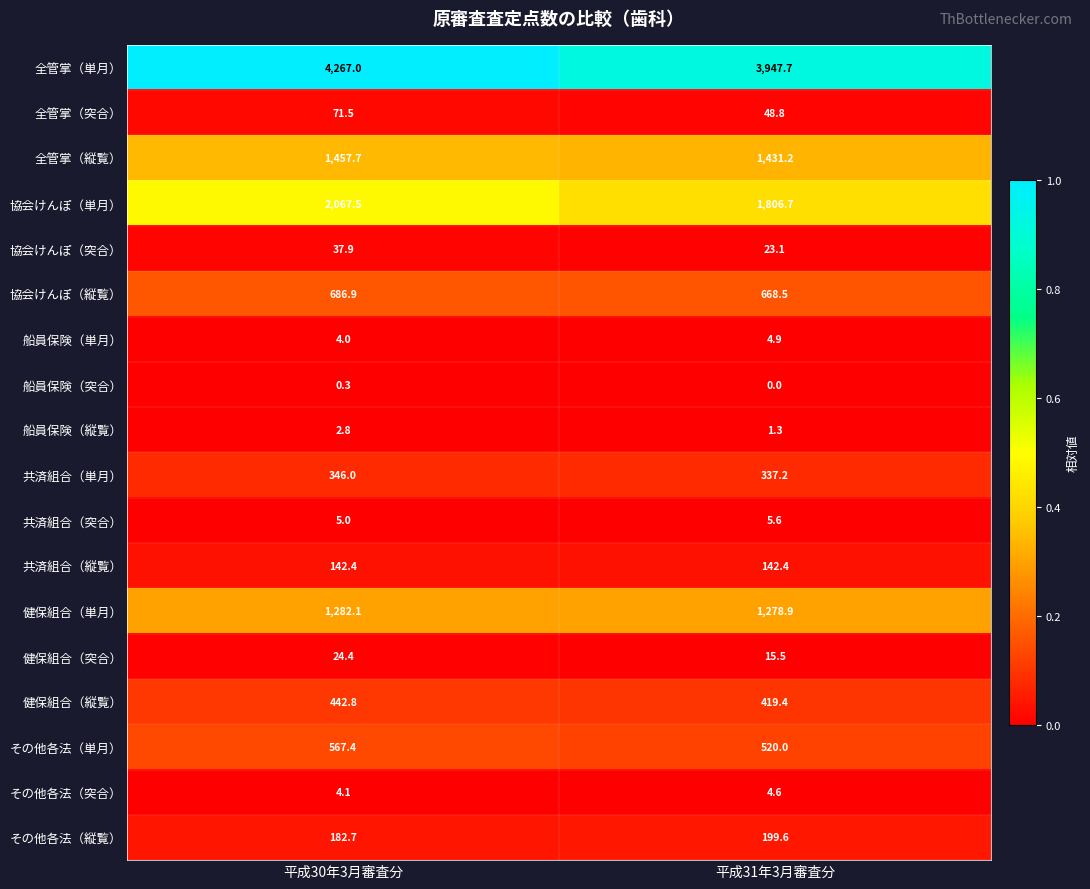

Between 平成30年3月審査分 and 平成31年3月審査分, which series saw the biggest shift?

全管掌（単月）